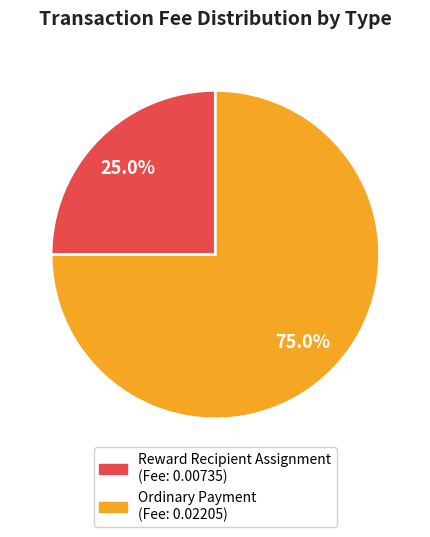

Is there any slice that represents more than half of the pie?

Yes